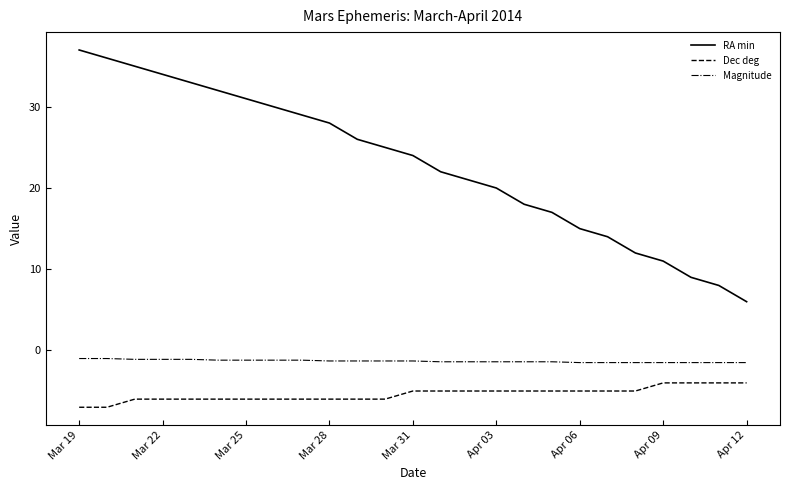

What is the difference between the maximum and minimum values in the RA min series?

31.0